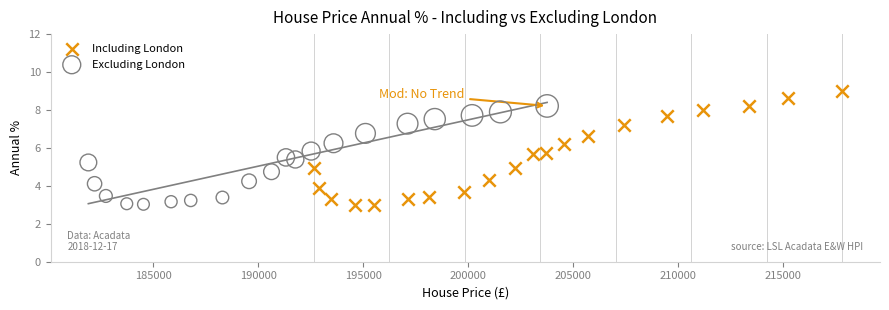

Which series has the widest spread of Y values?

Including London